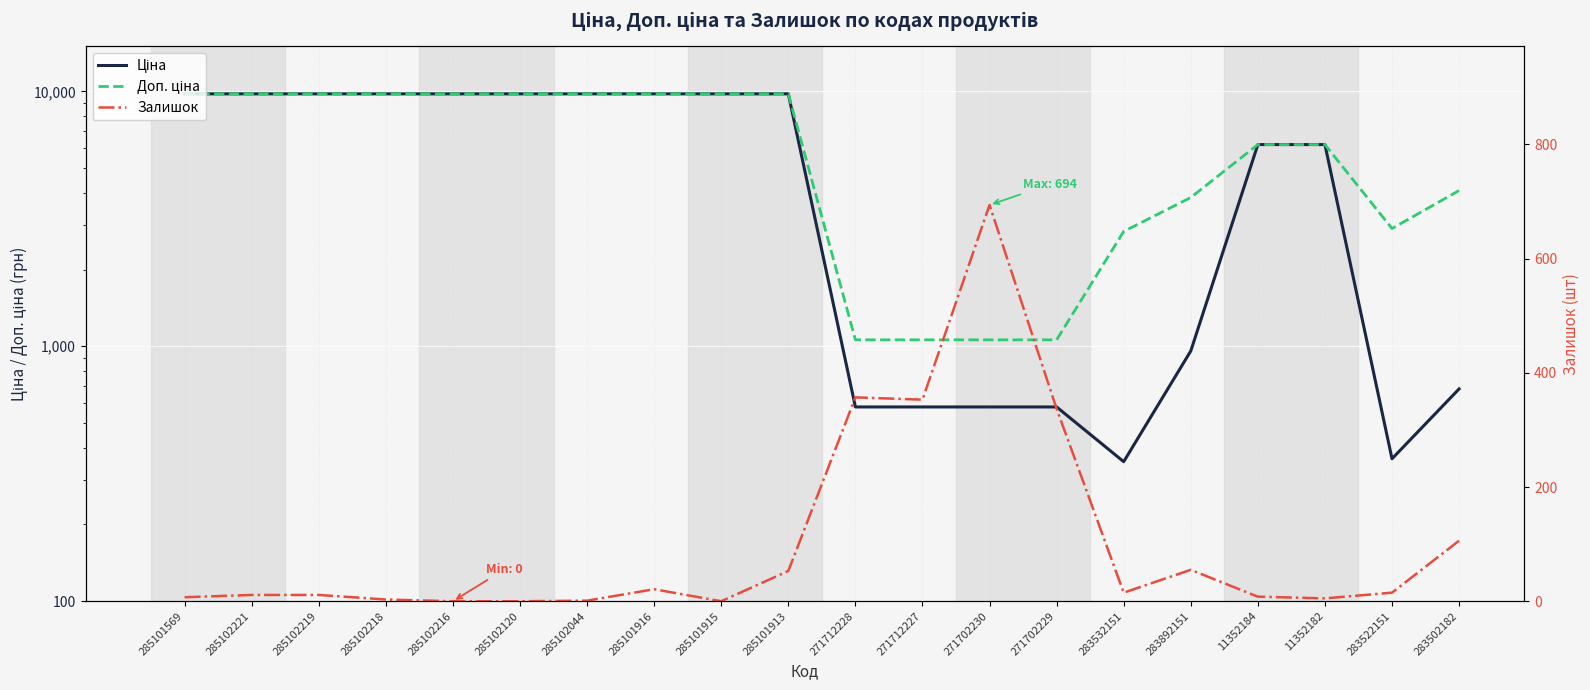

What is the total value across all series at 285101916?

19572.0